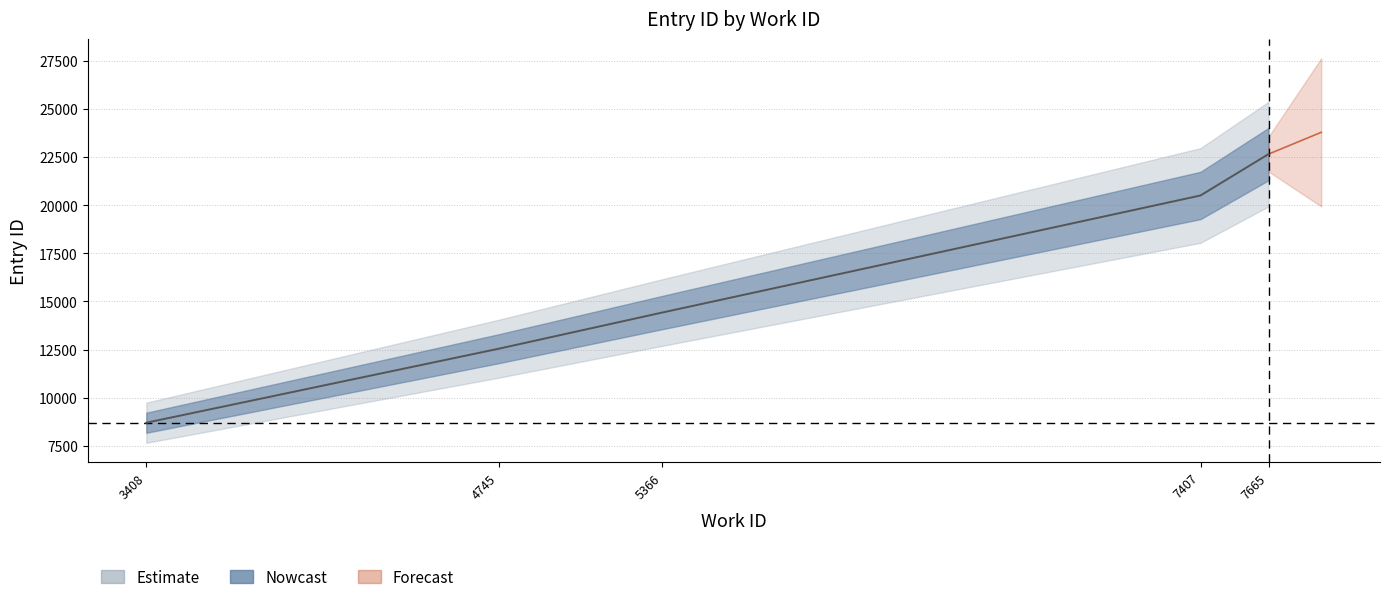

What is the total value across all series at 4745?

37632